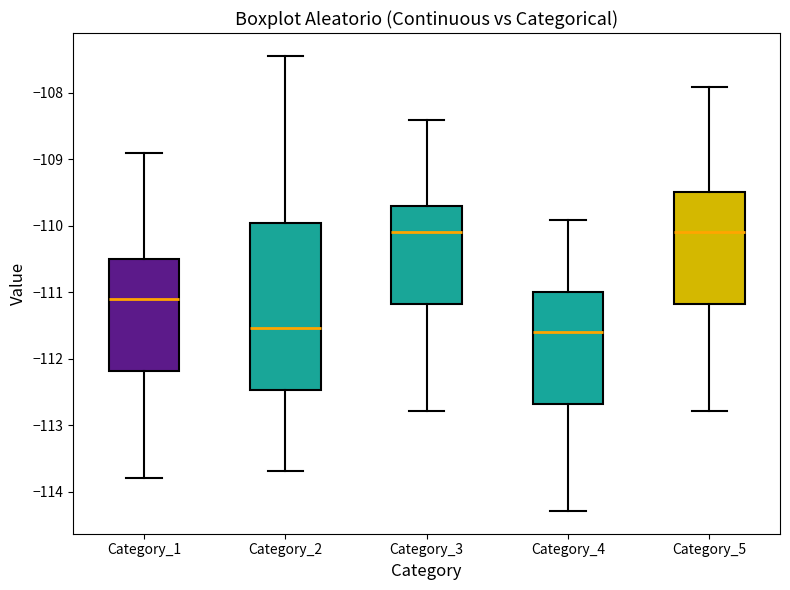

Reading left to right, read every box against the y-axis: the position of its median line, the range the box covers, and the ends of its whiskers. The values are not printed on the chart, so give them approximately, as read against the axis.

Category_1: median -111.1, box -112.2 to -110.5, whiskers -113.8 to -108.9
Category_2: median -111.5, box -112.5 to -110.0, whiskers -113.7 to -107.4
Category_3: median -110.1, box -111.2 to -109.7, whiskers -112.8 to -108.4
Category_4: median -111.6, box -112.7 to -111.0, whiskers -114.3 to -109.9
Category_5: median -110.1, box -111.2 to -109.5, whiskers -112.8 to -107.9